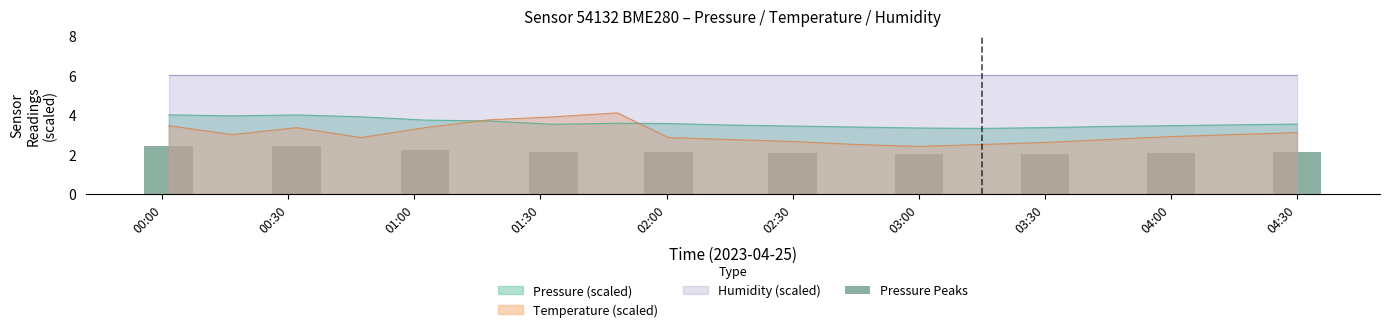

Is it true that Temperature (scaled) equals 1.7 at 03:30?

False